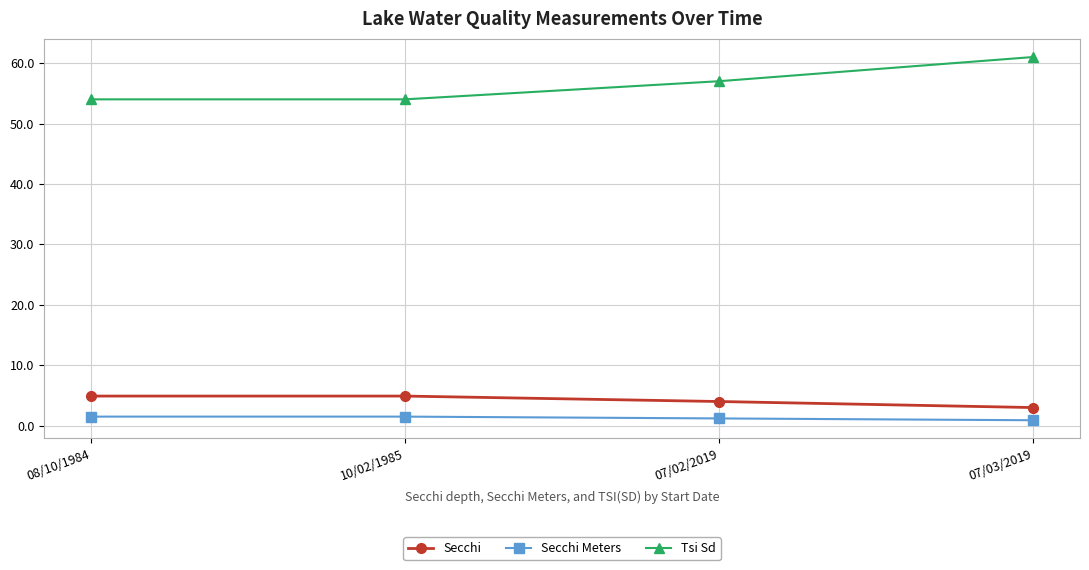

What position from the right is 07/03/2019?

1